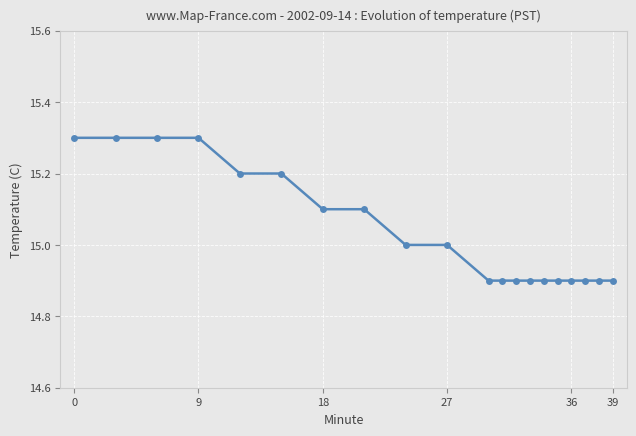

What is the value of the 11th point from the left?

14.9